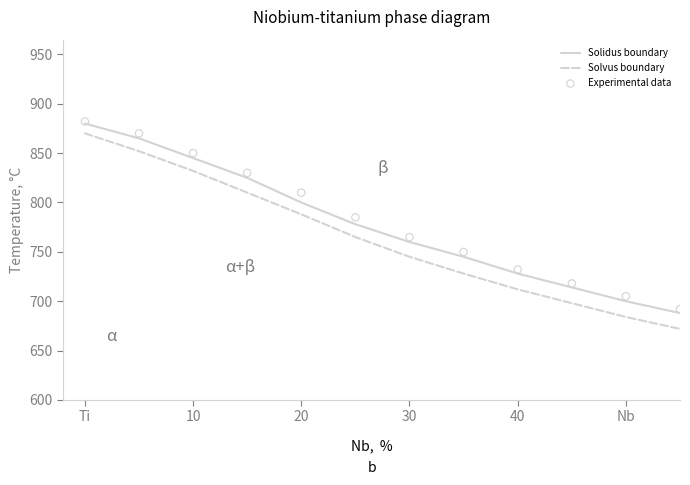

Which series has the widest spread of Y values?

Solvus boundary